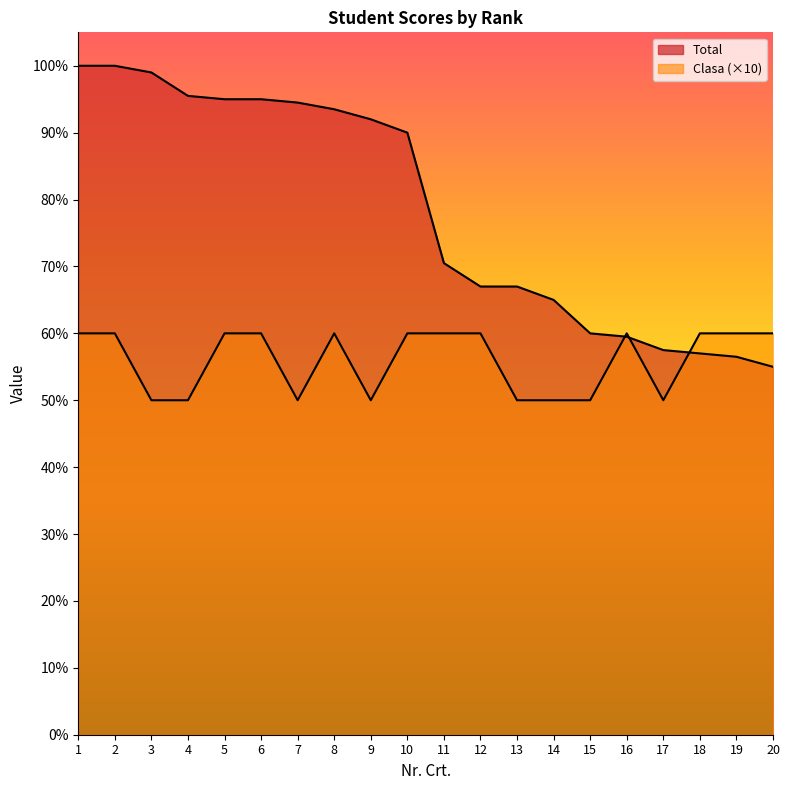

What is the lowest value of the Clasa series?

50.0